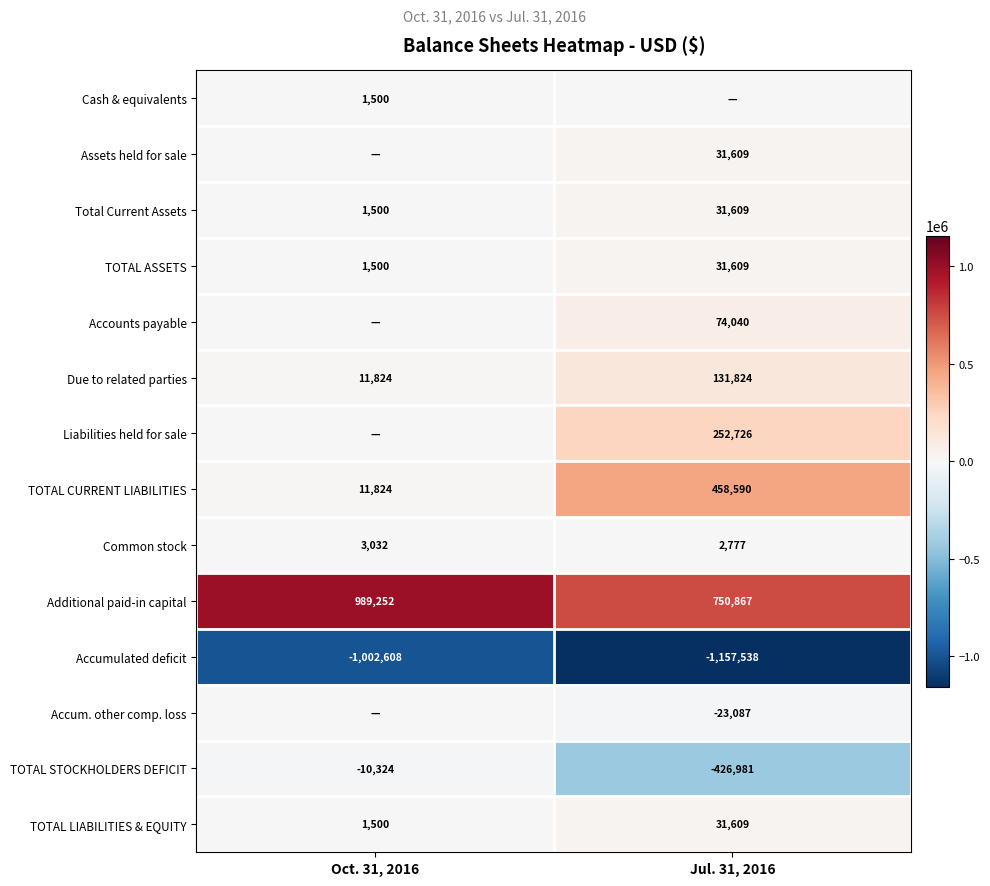

Rank the categories by Accumulated deficit value from highest to lowest.

Oct. 31, 2016, Jul. 31, 2016